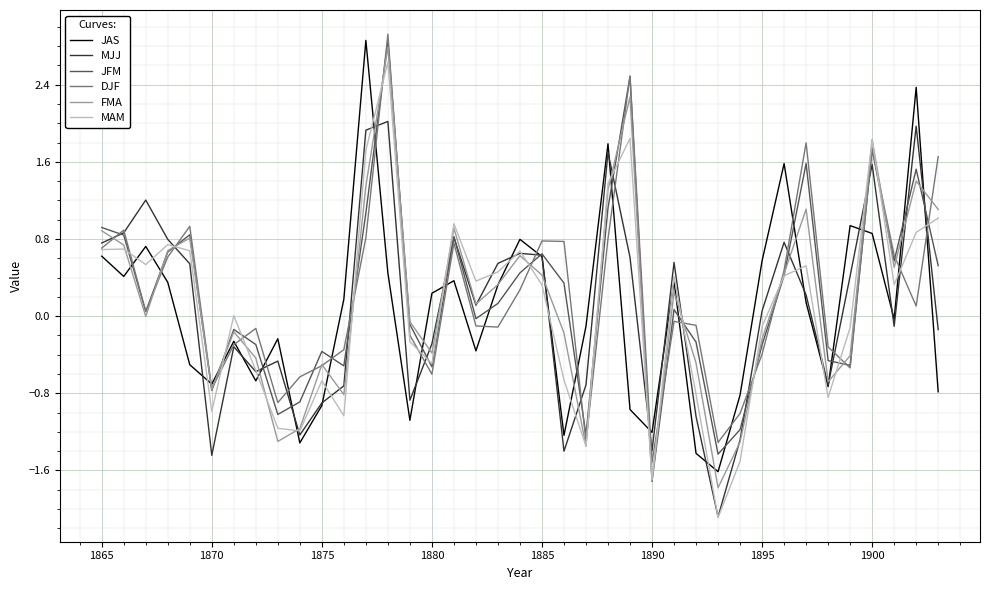

What is the lowest value of the MAM series?

-2.1